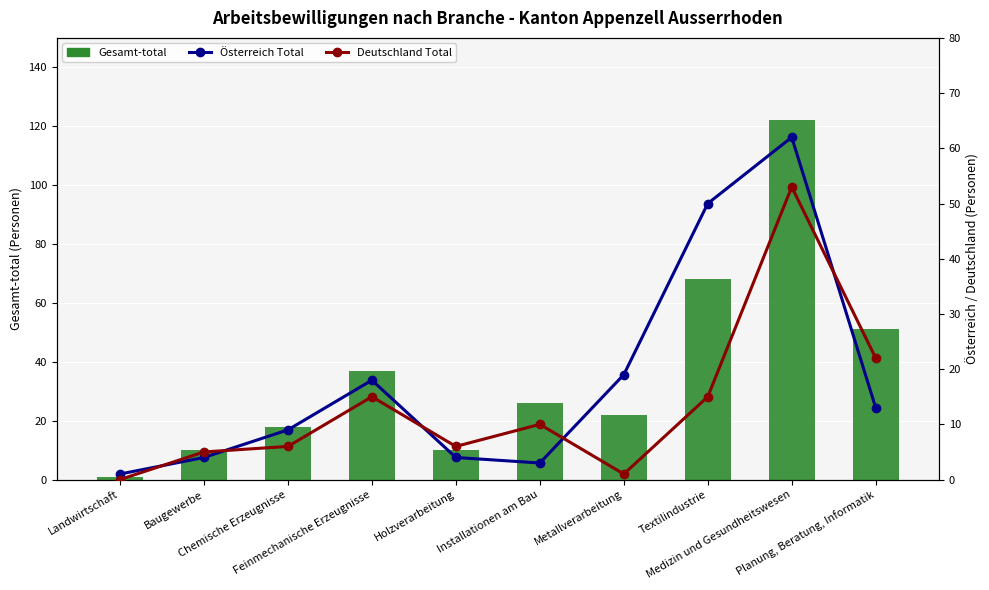

At which label is Österreich Total closest to 31?

Metallverarbeitung